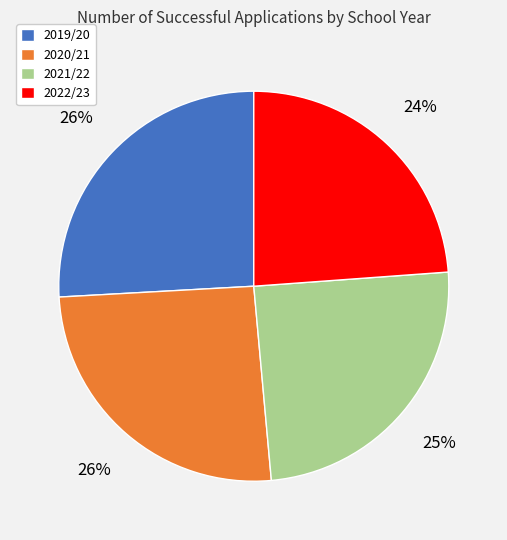

The 2019/20 slice represents 26% of the pie. True or false?

True